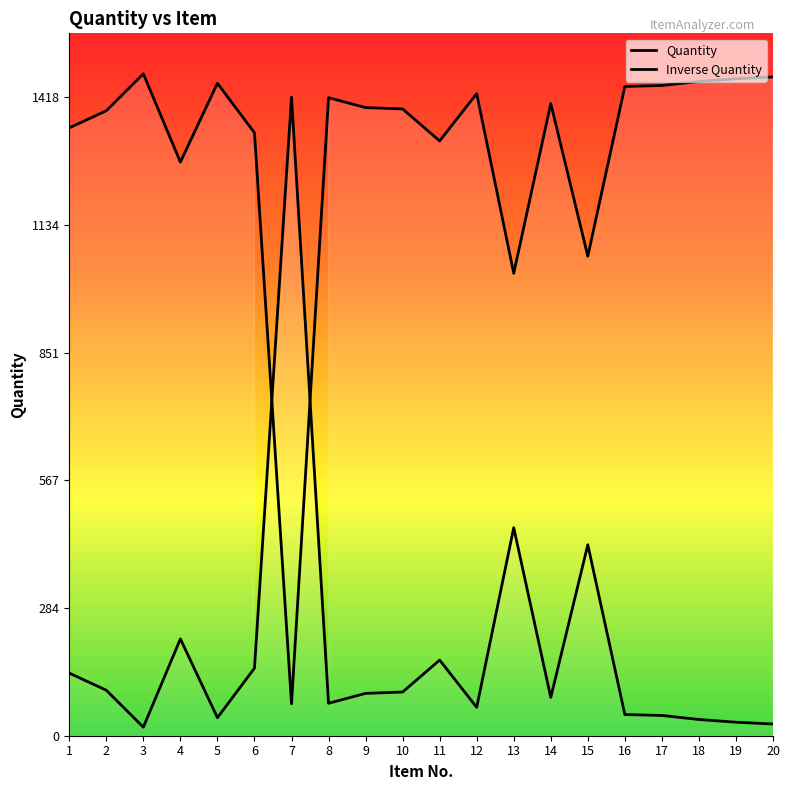

How many series are shown in this chart?

2